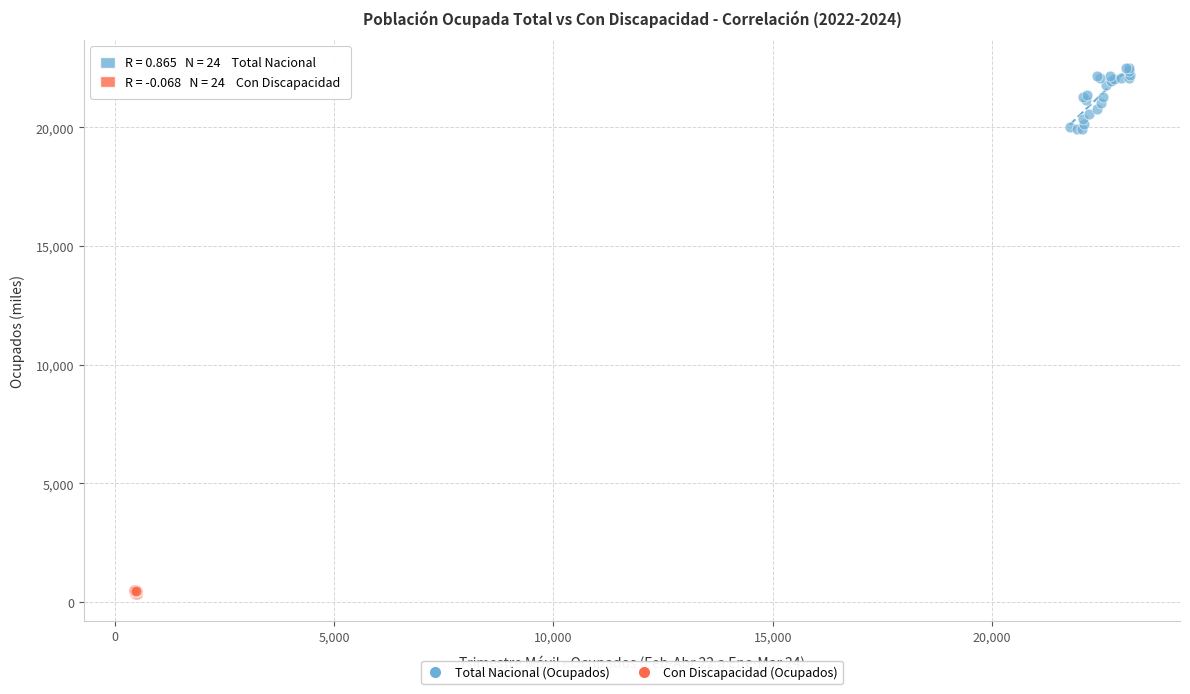

What are all the series names shown in the legend?

Total Nacional (Ocupados), Con Discapacidad (Ocupados)